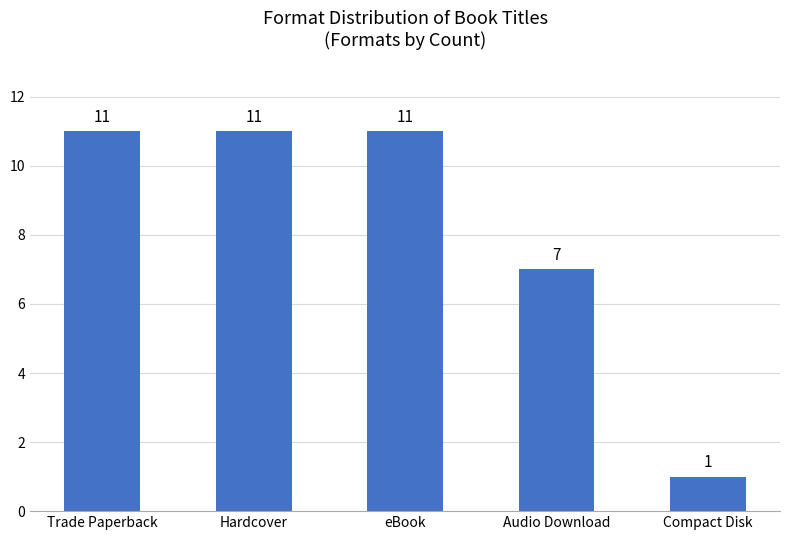

Are the bars horizontal?

No